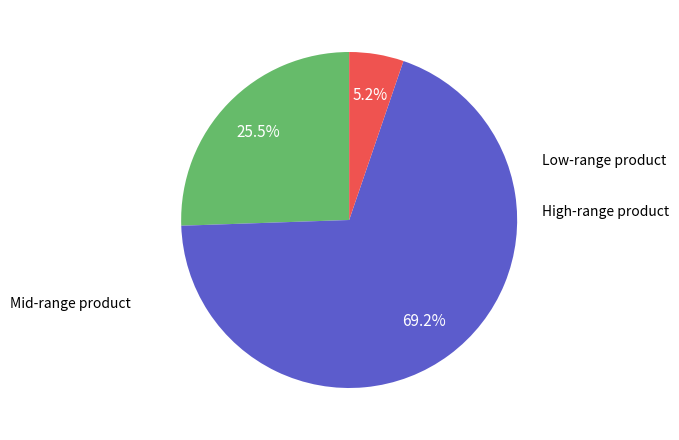

Is there any slice that represents more than half of the pie?

Yes